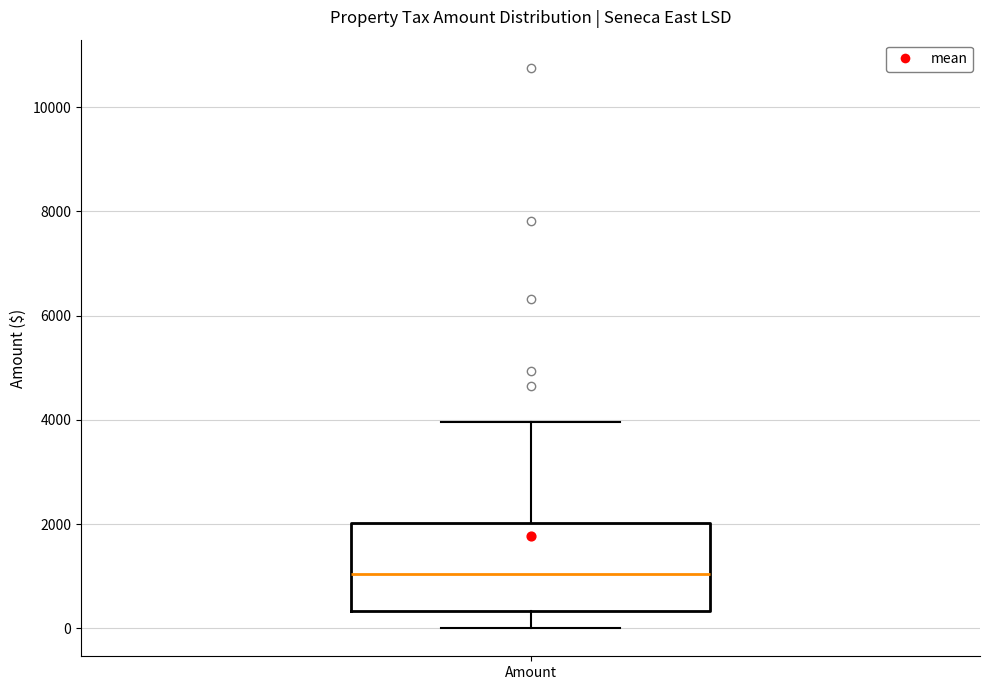

Read this box plot against the y-axis: the position of the median line, the range covered by the box, and the ends of both whiskers. The values are not printed on the chart, so give them approximately, as read against the axis.

median 1000, box 400 to 2000, whiskers 0 to 4000